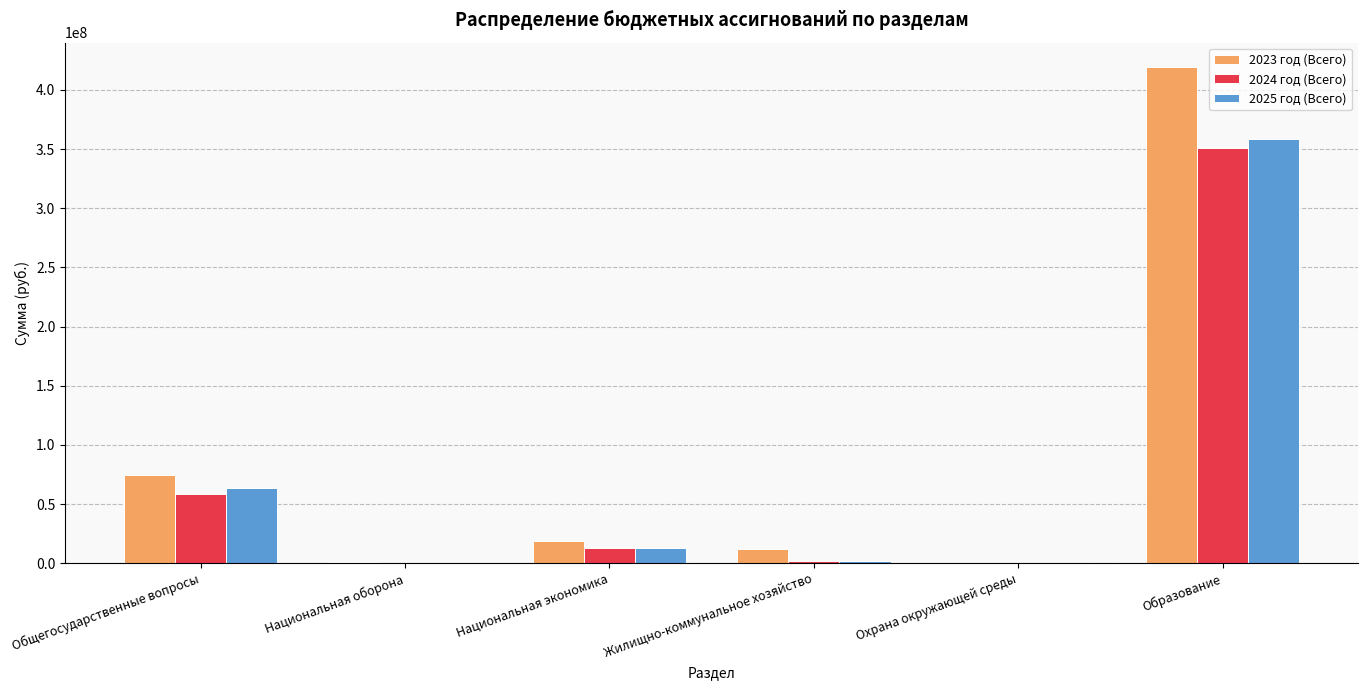

What is the sum of the 2023 год (Всего) values at Охрана окружающей среды and Национальная экономика?

19006013.1